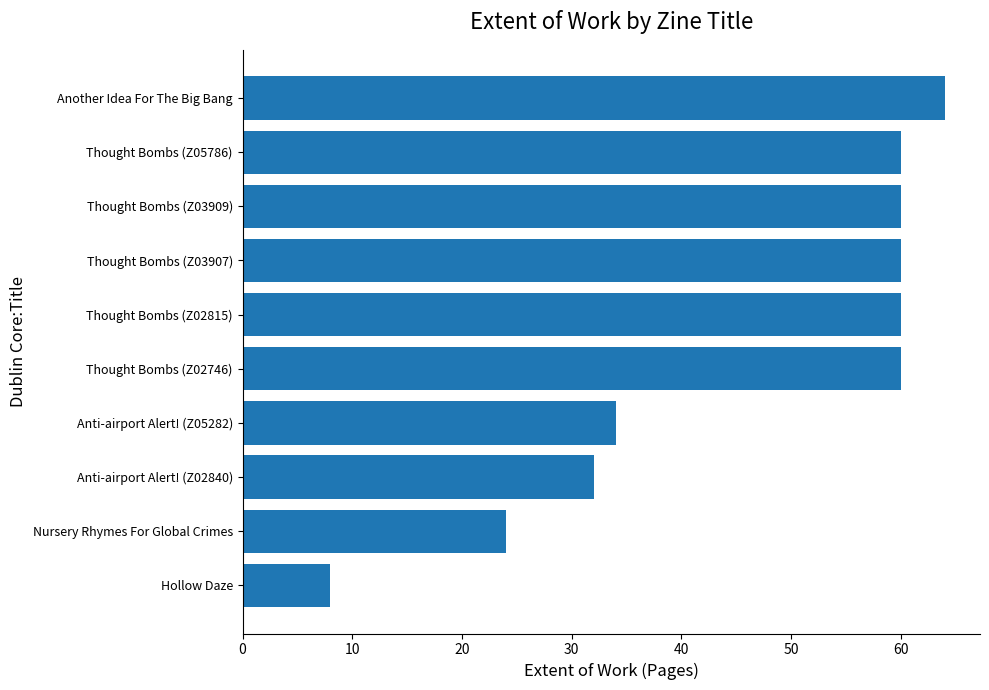

How many series are shown in this chart?

1